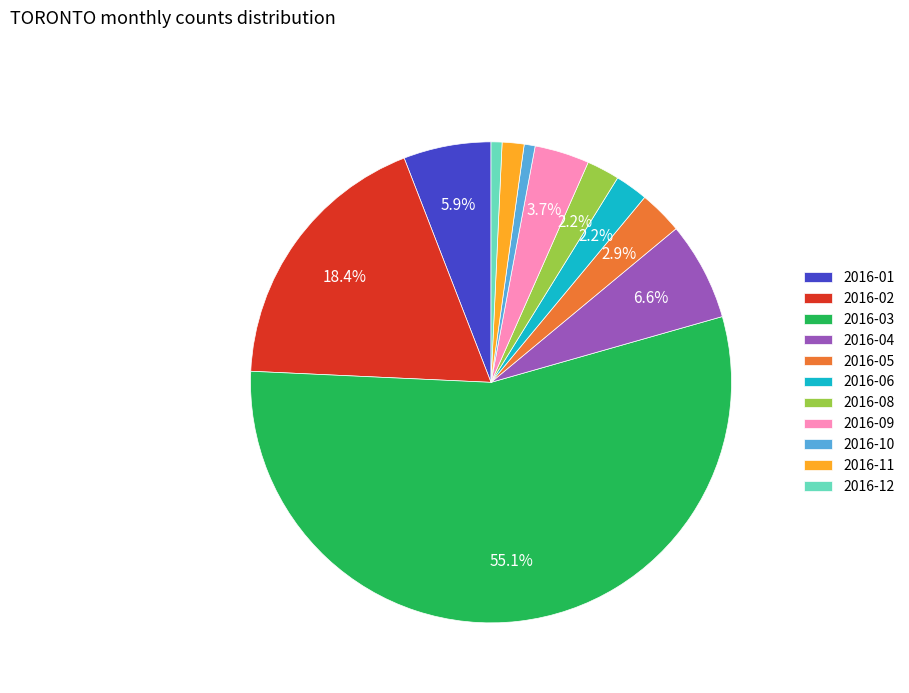

To the nearest percent, what is the difference between the largest and smallest slice percentages?

54%